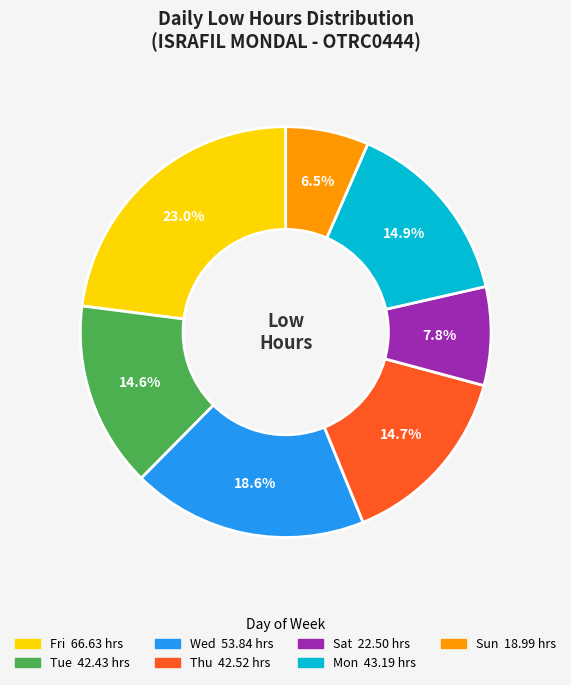

How many slices are in this pie chart?

7